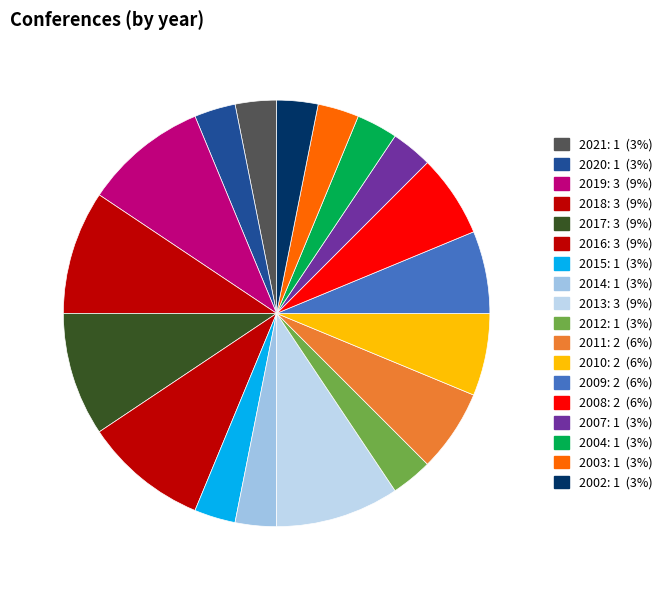

How many segments does this pie chart have?

18